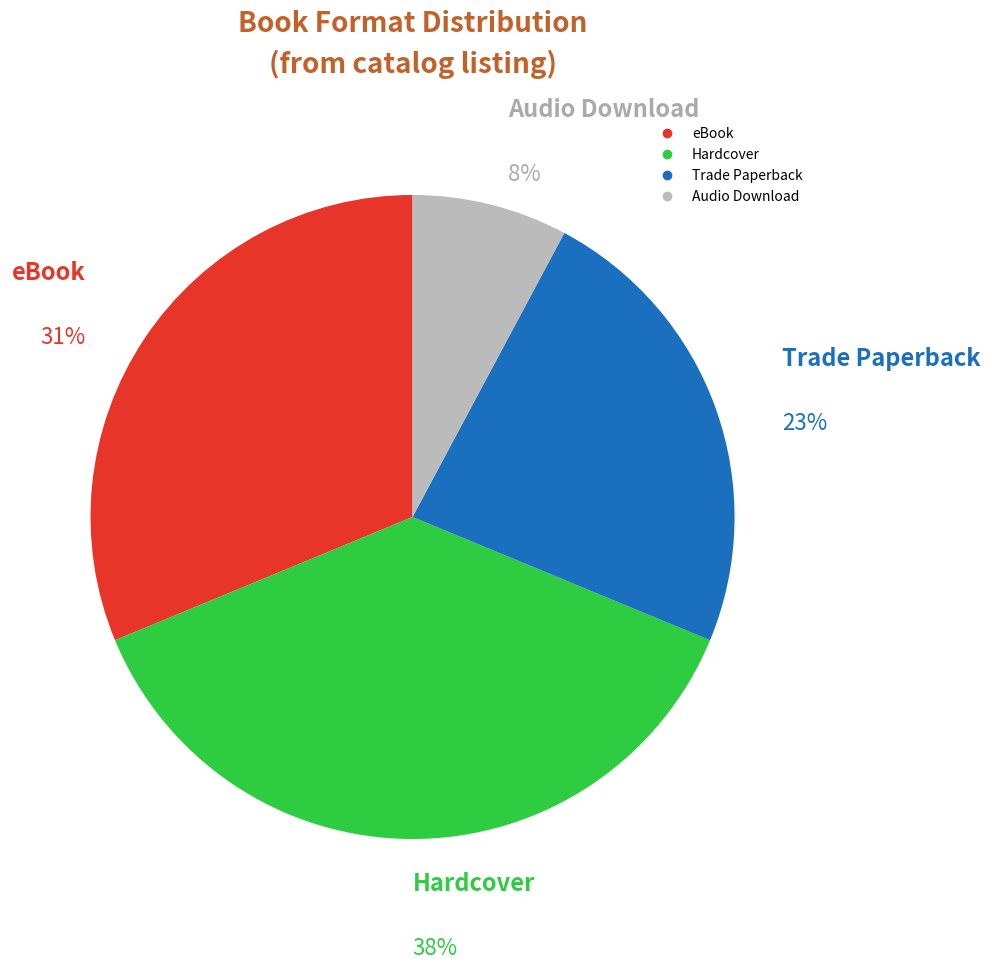

Is the sum of Trade Paperback and Hardcover greater than half?

Yes